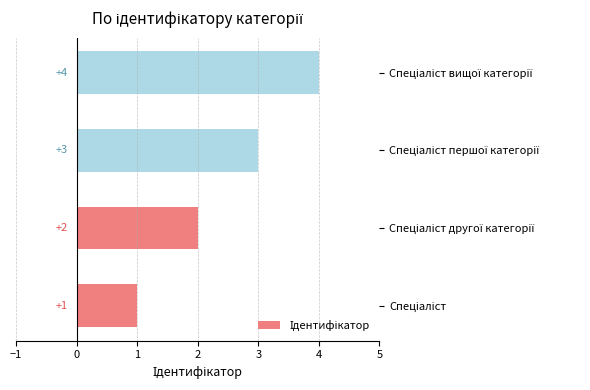

How many values are between 2 and 4?

3